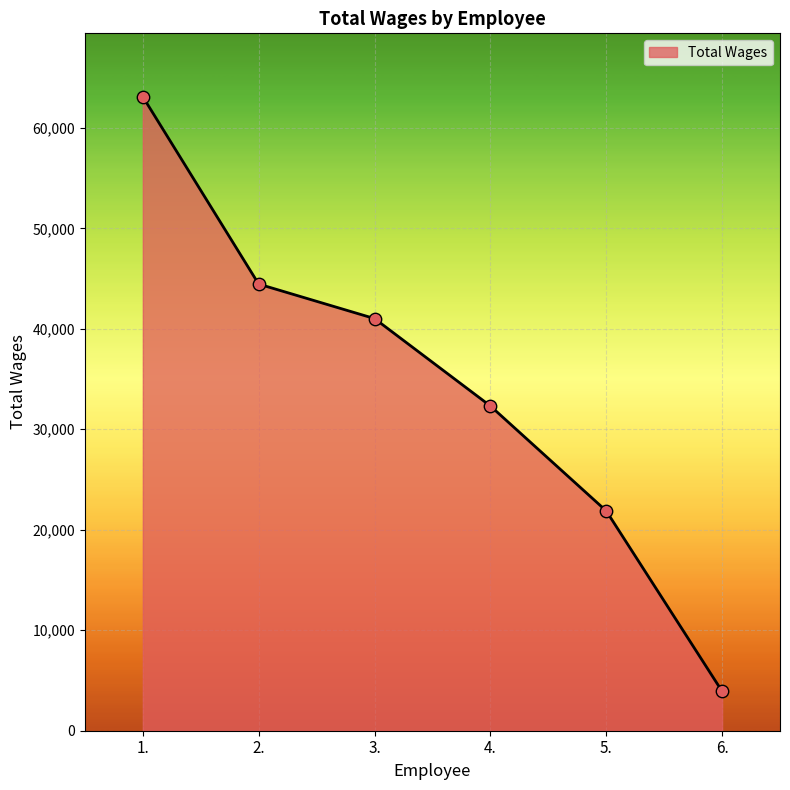

What is the ratio of the value at 2. to the value at 4.?

1.4